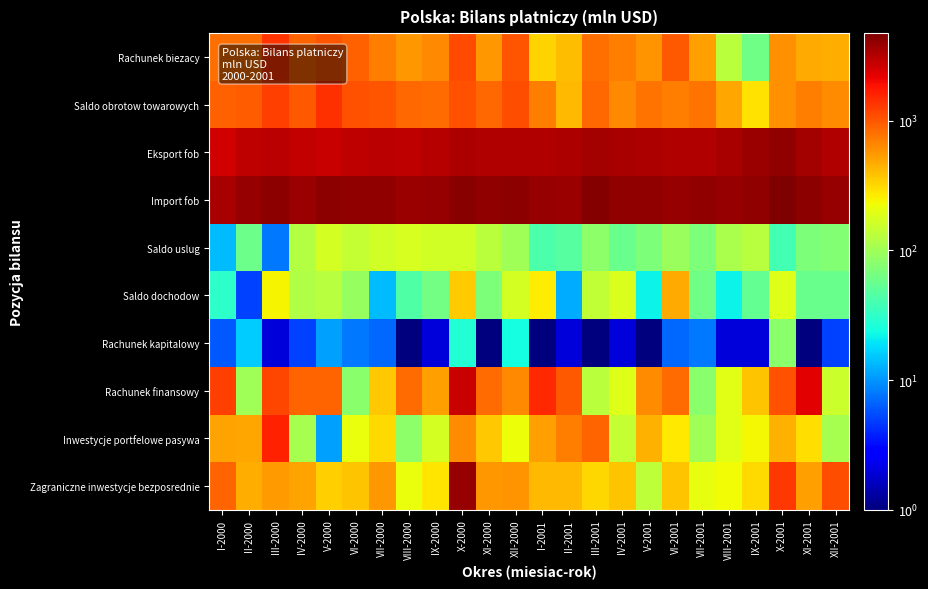

What is the spread (max minus min) of values at III-2000?

4277.0